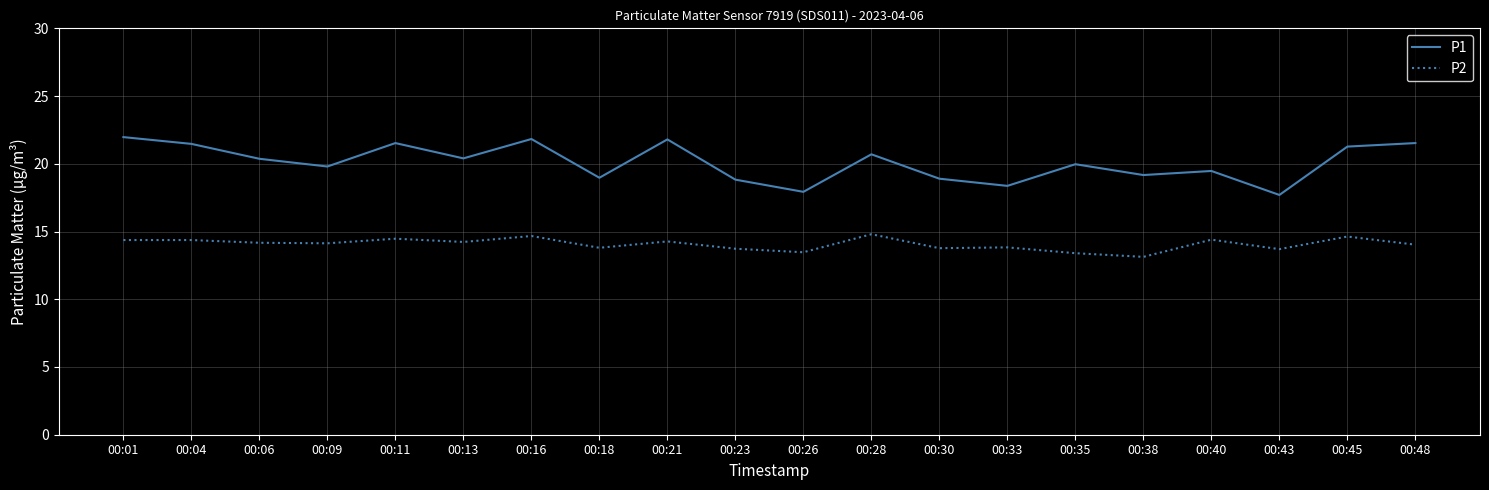

True or false: P1 and P2 intersect in this chart.

False